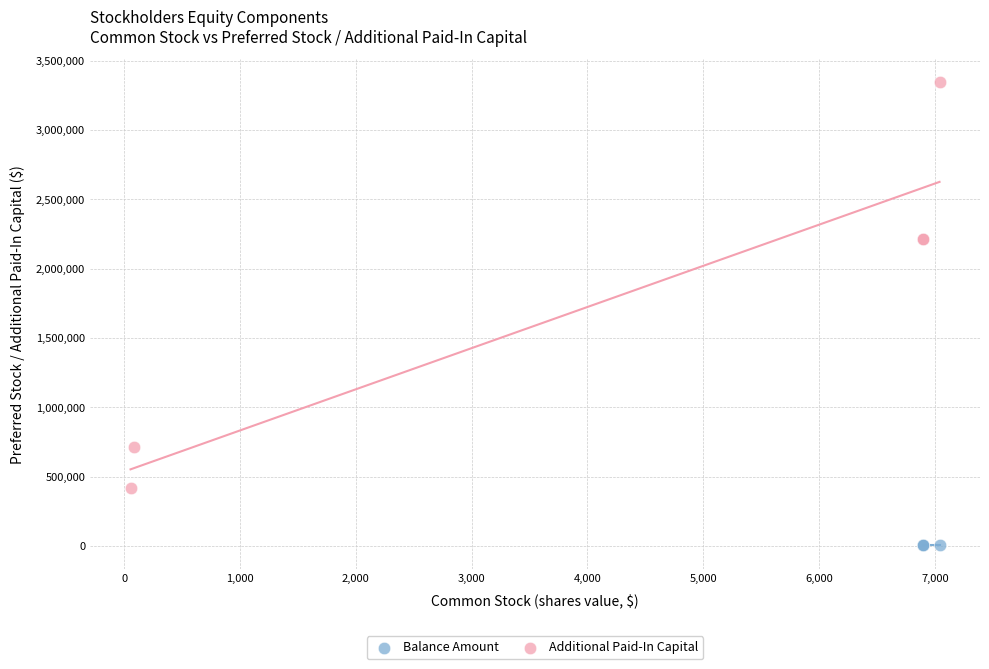

Which series contains the highest Y value?

Additional Paid-In Capital